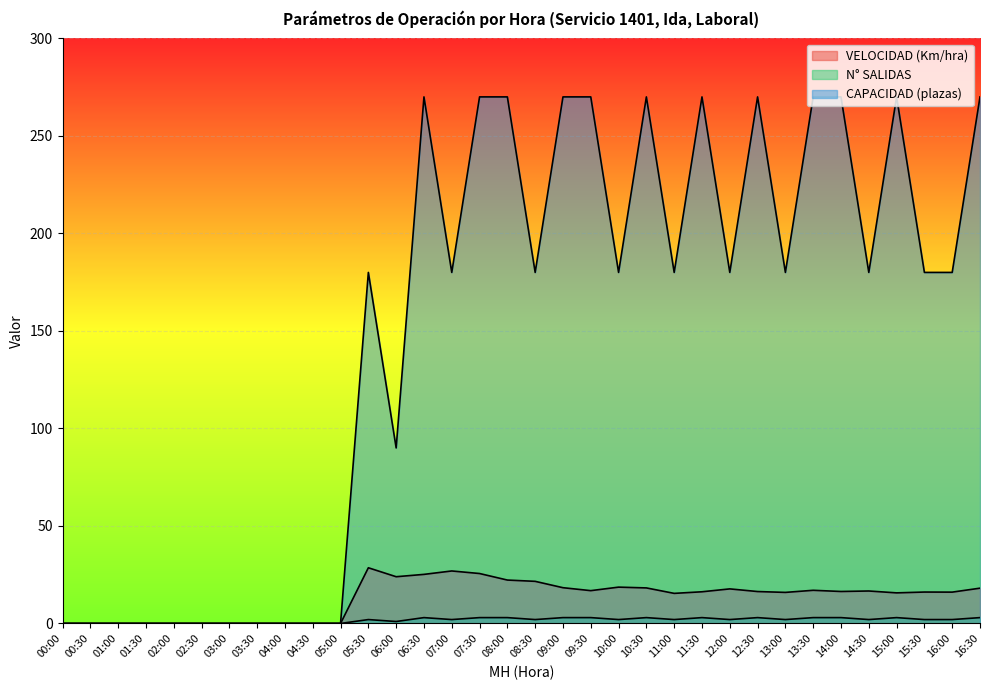

Reading left to right, list all the values displayed in this chart.

VELOCIDAD (Km/hra): 00:00=0.0	00:30=0.0	01:00=0.0	01:30=0.0	02:00=0.0	02:30=0.0	03:00=0.0	03:30=0.0	04:00=0.0	04:30=0.0	05:00=0.0	05:30=28.6	06:00=24.0	06:30=25.2	07:00=26.9	07:30=25.6	08:00=22.3	08:30=21.6	09:00=18.3	09:30=16.8	10:00=18.6	10:30=18.2	11:00=15.4	11:30=16.2	12:00=17.7	12:30=16.4	13:00=15.9	13:30=17.0	14:00=16.4	14:30=16.6	15:00=15.7	15:30=16.1	16:00=16.1	16:30=18.1
N° SALIDAS: 00:00=0.0	00:30=0.0	01:00=0.0	01:30=0.0	02:00=0.0	02:30=0.0	03:00=0.0	03:30=0.0	04:00=0.0	04:30=0.0	05:00=0.0	05:30=2.0	06:00=1.0	06:30=3.0	07:00=2.0	07:30=3.0	08:00=3.0	08:30=2.0	09:00=3.0	09:30=3.0	10:00=2.0	10:30=3.0	11:00=2.0	11:30=3.0	12:00=2.0	12:30=3.0	13:00=2.0	13:30=3.0	14:00=3.0	14:30=2.0	15:00=3.0	15:30=2.0	16:00=2.0	16:30=3.0
CAPACIDAD (plazas): 00:00=0.0	00:30=0.0	01:00=0.0	01:30=0.0	02:00=0.0	02:30=0.0	03:00=0.0	03:30=0.0	04:00=0.0	04:30=0.0	05:00=0.0	05:30=180.0	06:00=90.0	06:30=270.0	07:00=180.0	07:30=270.0	08:00=270.0	08:30=180.0	09:00=270.0	09:30=270.0	10:00=180.0	10:30=270.0	11:00=180.0	11:30=270.0	12:00=180.0	12:30=270.0	13:00=180.0	13:30=270.0	14:00=270.0	14:30=180.0	15:00=270.0	15:30=180.0	16:00=180.0	16:30=270.0